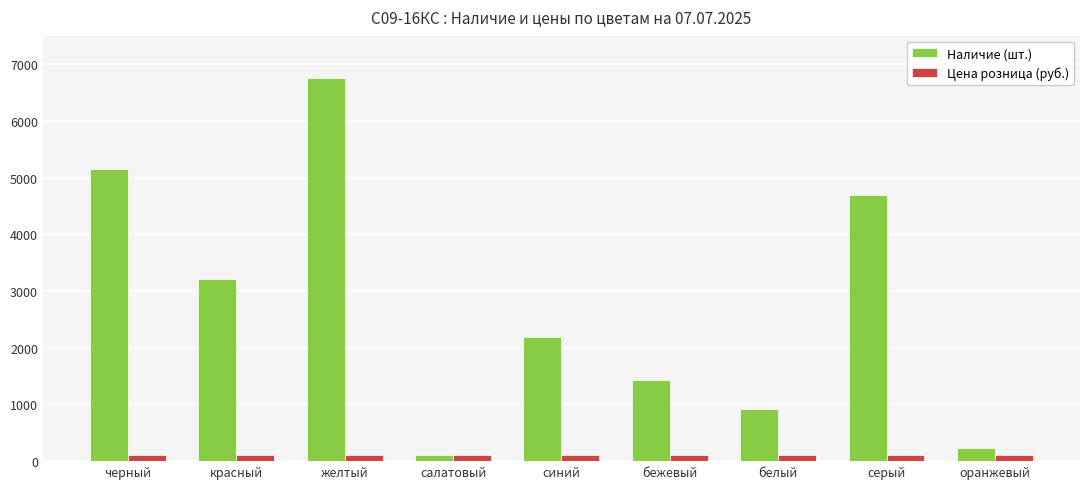

What is the difference between the maximum and minimum values in the Наличие (шт.) series?

6648